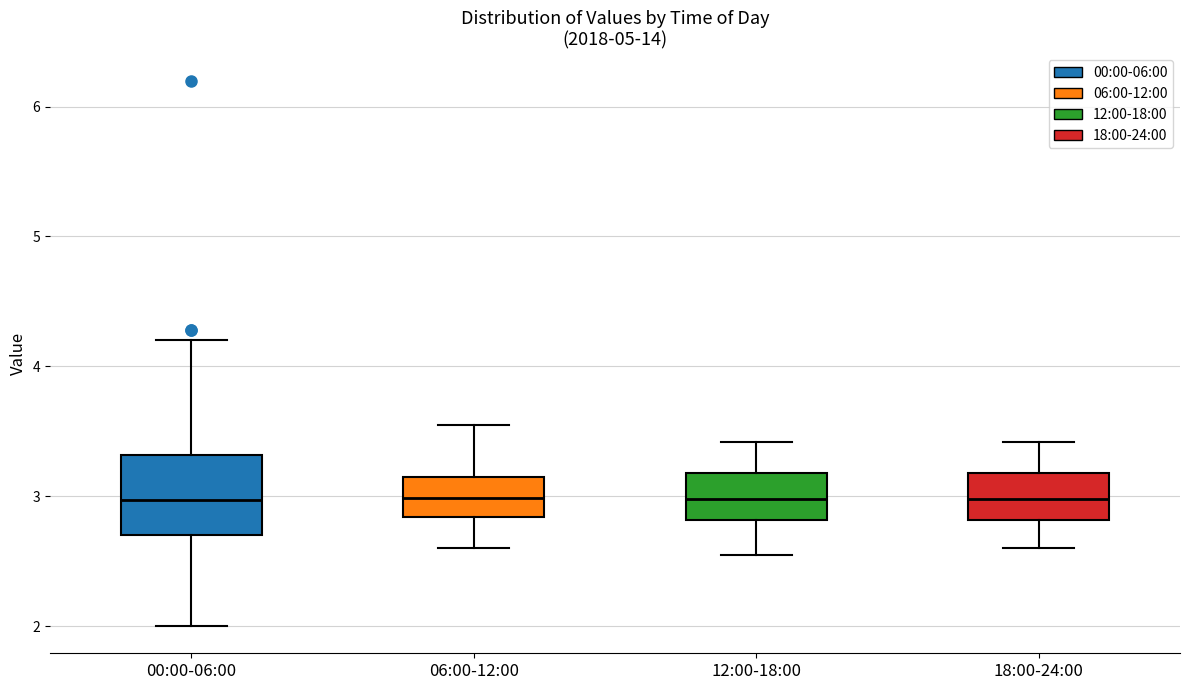

Reading left to right, read every box against the y-axis: the position of its median line, the range the box covers, and the ends of its whiskers. The values are not printed on the chart, so give them approximately, as read against the axis.

00:00-06:00: median 3.0, box 2.7 to 3.3, whiskers 2.0 to 4.2
06:00-12:00: median 3.0, box 2.8 to 3.2, whiskers 2.6 to 3.6
12:00-18:00: median 3.0, box 2.8 to 3.2, whiskers 2.6 to 3.4
18:00-24:00: median 3.0, box 2.8 to 3.2, whiskers 2.6 to 3.4